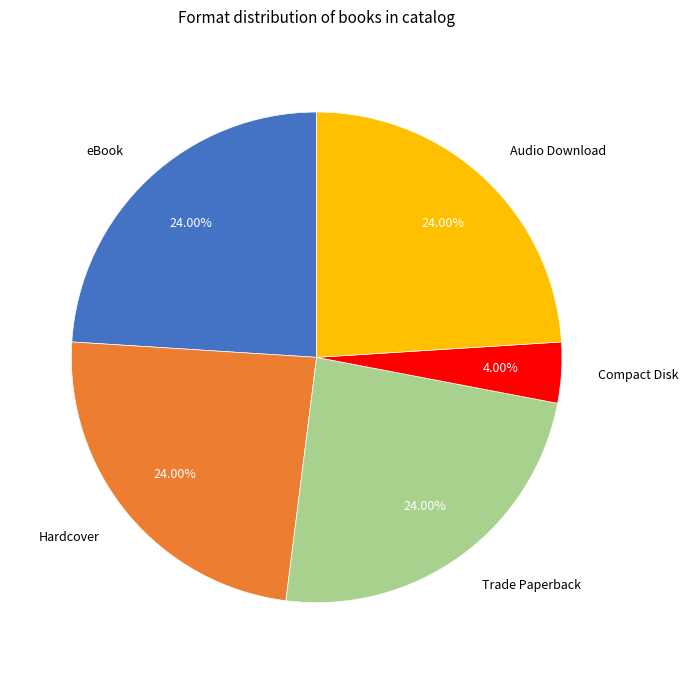

Count the number of slices in the pie.

5